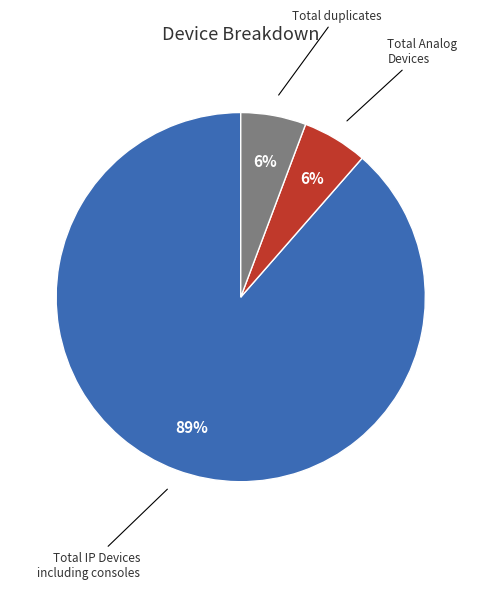

Count the number of slices in the pie.

3